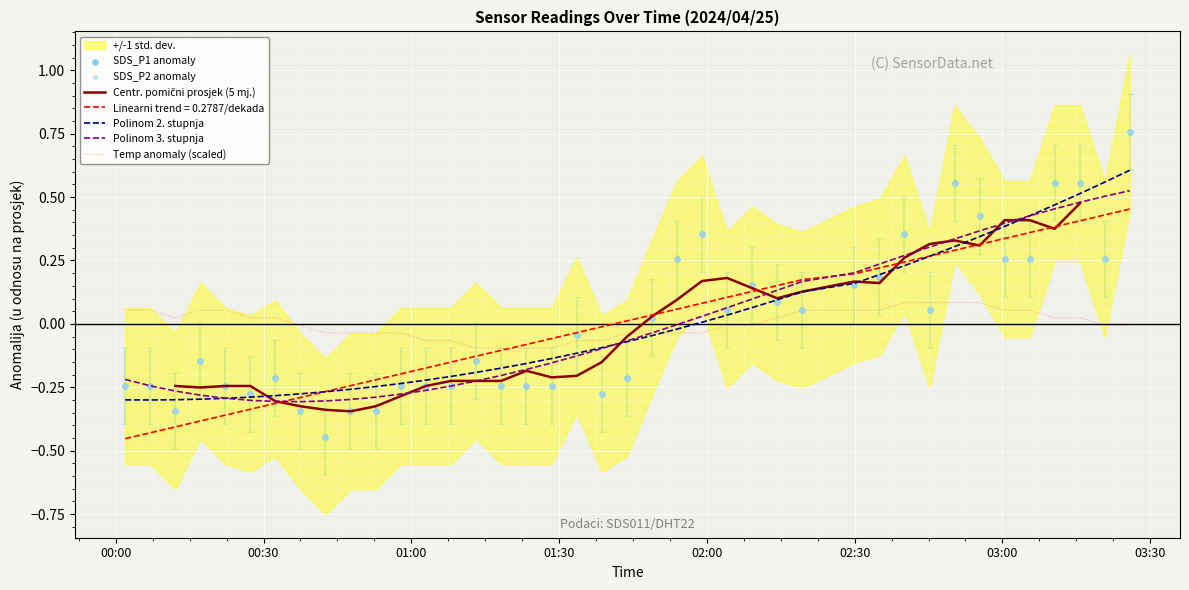

Which series has the largest total across all categories?

SDS_P1 anomaly